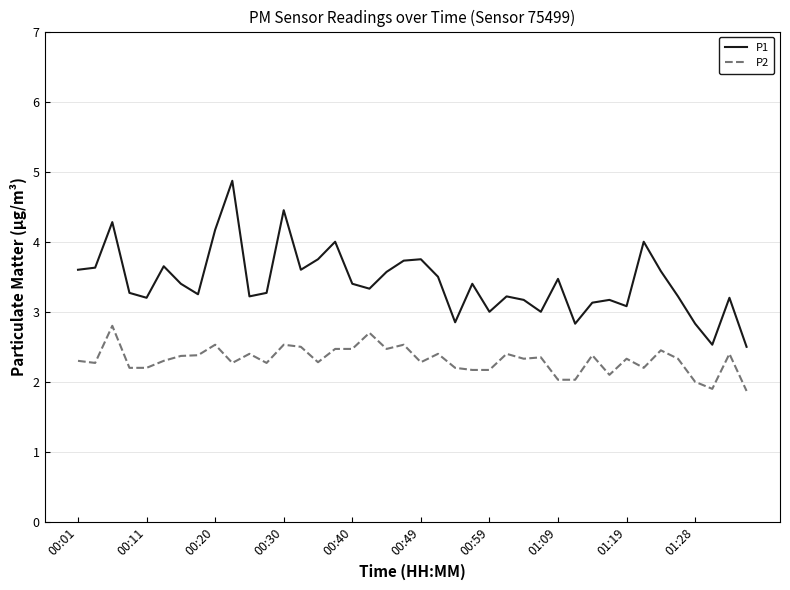

List the series in order of their overall mean, lowest first.

P2, P1